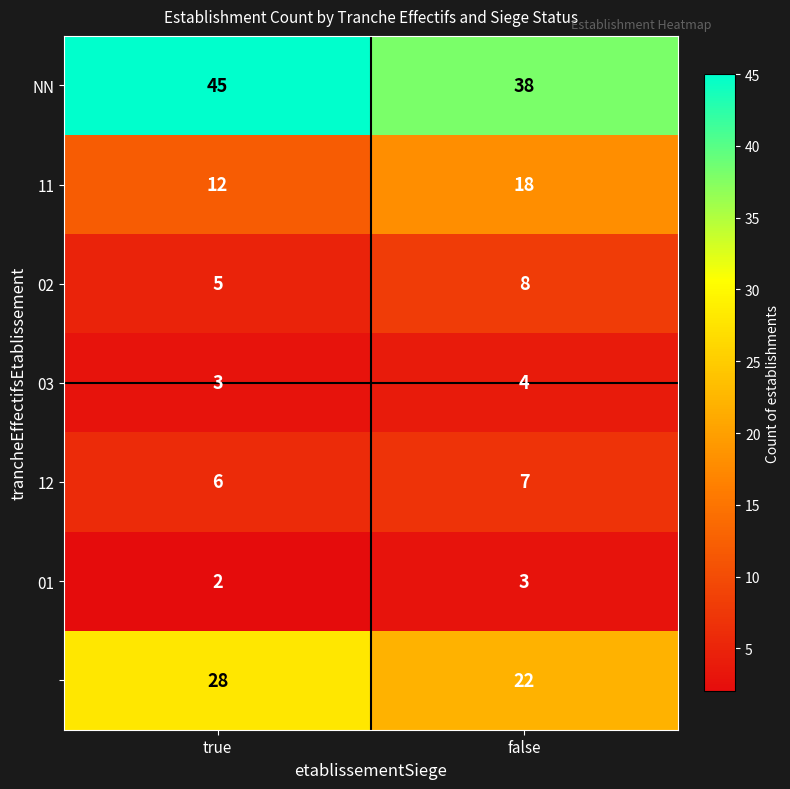

What is the spread (max minus min) of values at false?

35